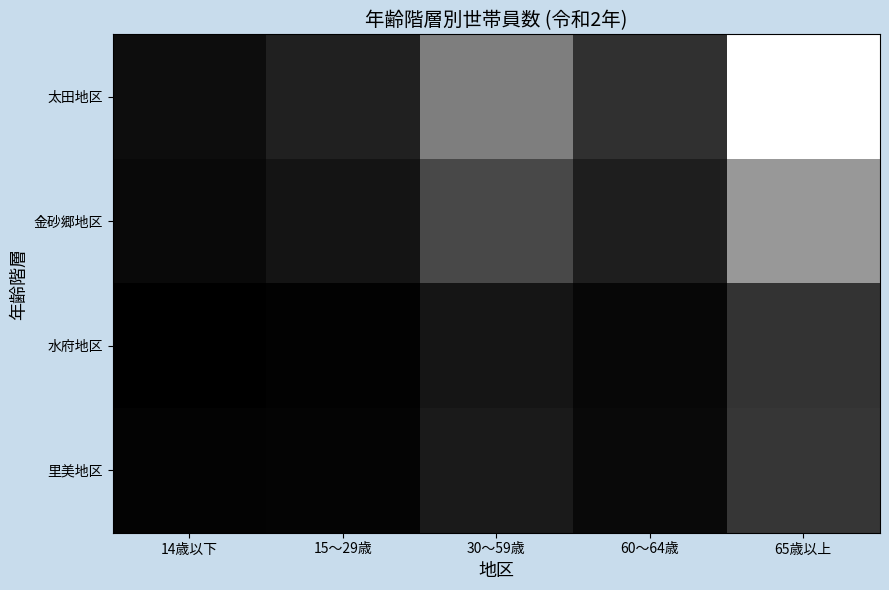

Reading left to right, transcribe all the data shown in this chart.

太田地区: 14歳以下=94	15～29歳=201	30～59歳=728	60～64歳=293	65歳以上=1461
金砂郷地区: 14歳以下=68	15～29歳=131	30～59歳=425	60～64歳=190	65歳以上=877
水府地区: 14歳以下=15	15～29歳=31	30～59歳=134	60～64歳=56	65歳以上=308
里美地区: 14歳以下=35	15～29歳=42	30～59歳=163	60～64歳=67	65歳以上=323